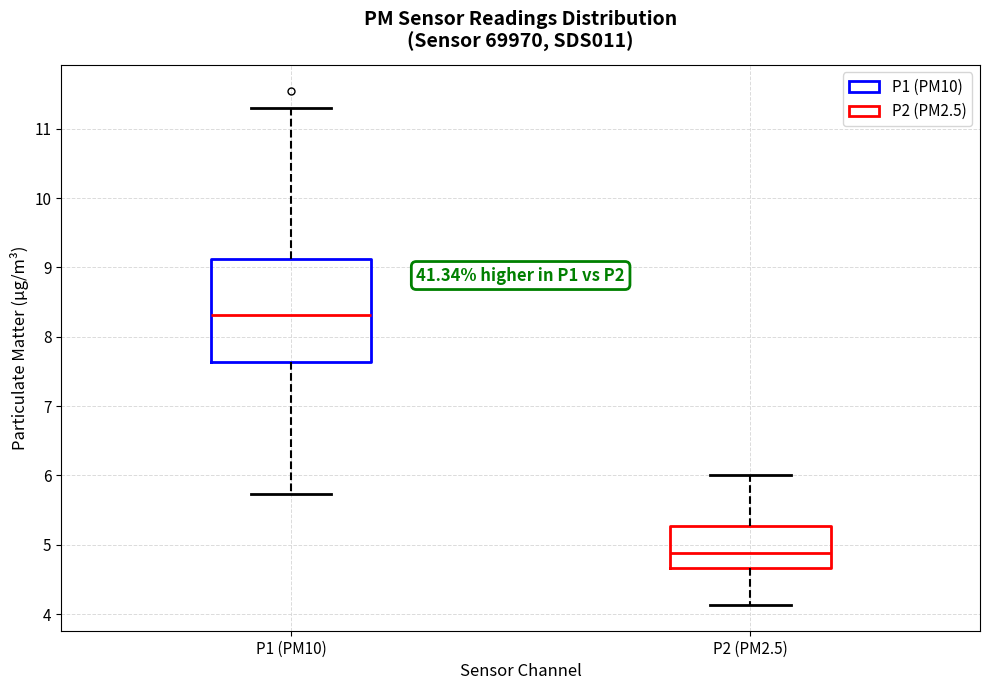

Which box has the highest median line?

P1 (PM10)